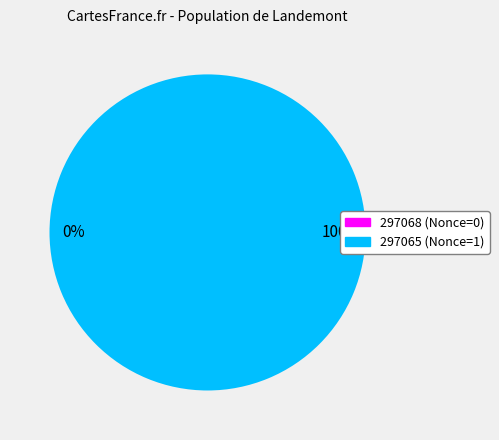

Is it true that 297068 is 13% of the pie?

False